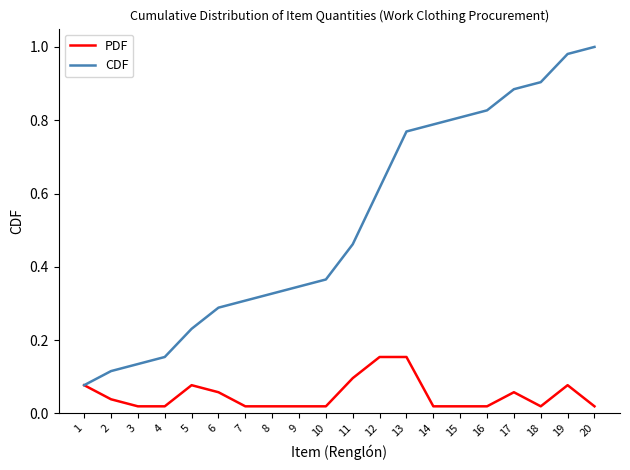

List the series in order of their peak value, lowest first.

PDF, CDF